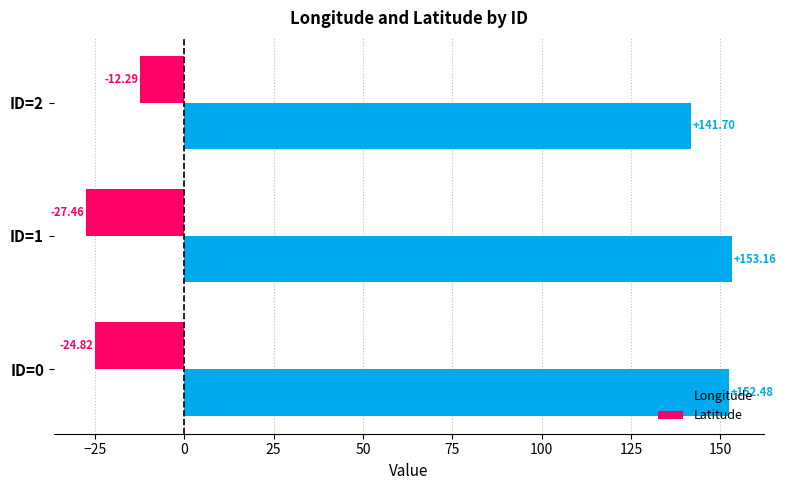

What is the difference between the maximum and minimum values in the Longitude series?

11.5